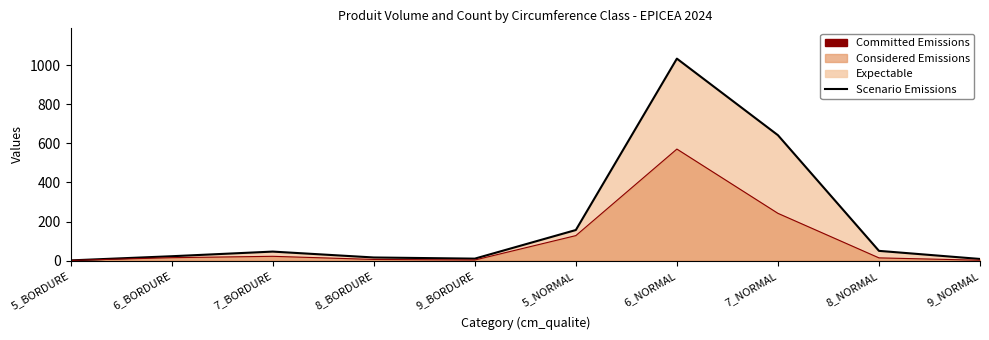

What is the value of the Expectable point at the 2nd from the left?

15.0